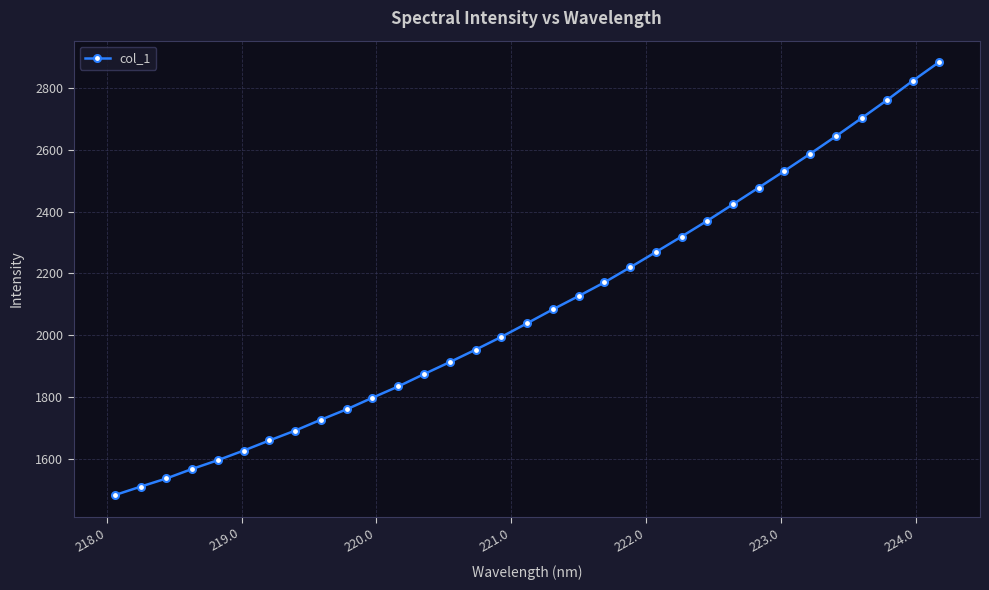

What is the maximum value shown in the chart?

2883.1